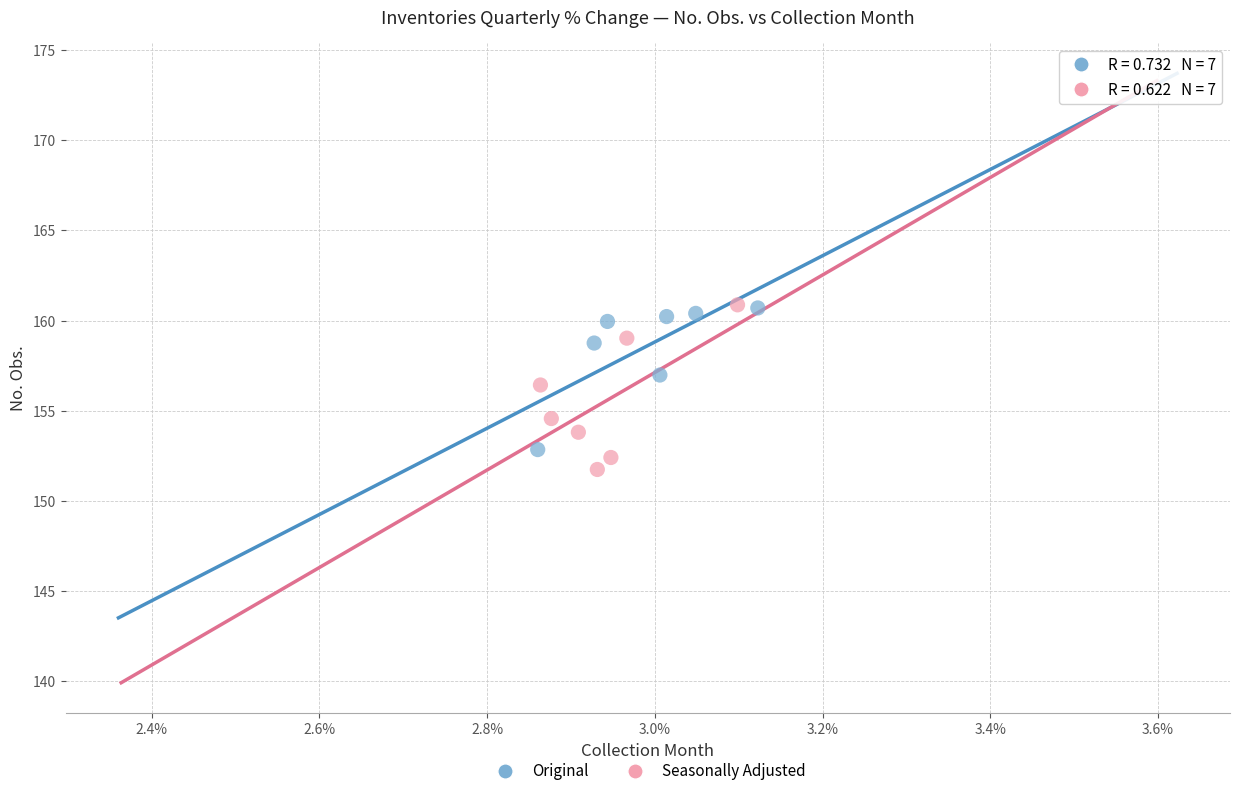

What are all the series names shown in the legend?

Original, Seasonally Adjusted